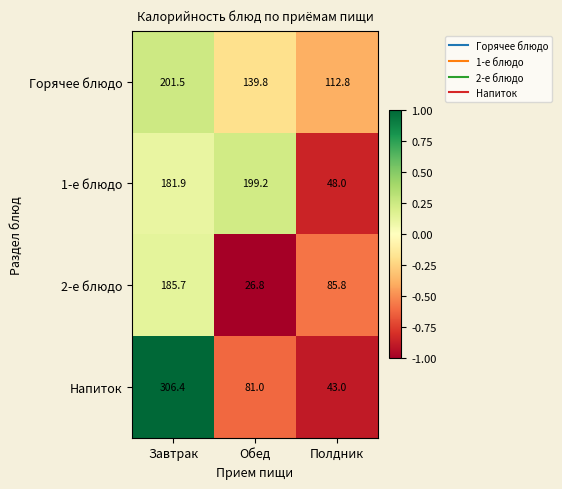

The Напиток series shows 81.0 at Обед. True or false?

True